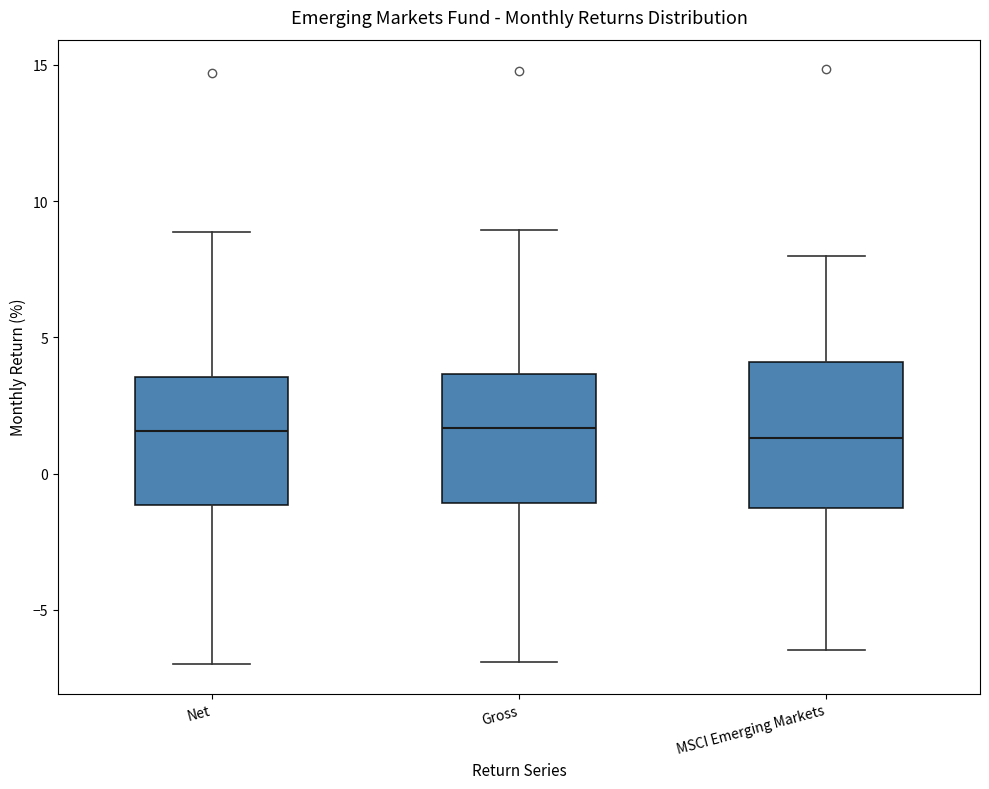

Reading left to right, transcribe this box plot: for each box, give where its median line is, the range the box spans, and where its two whiskers end, as read against the y-axis. The values are not printed on the chart, so give them approximately, as read against the axis.

Net: median 1.5, box -1.0 to 3.5, whiskers -7.0 to 9.0
Gross: median 1.5, box -1.0 to 3.5, whiskers -7.0 to 9.0
MSCI Emerging Markets: median 1.5, box -1.5 to 4.0, whiskers -6.5 to 8.0